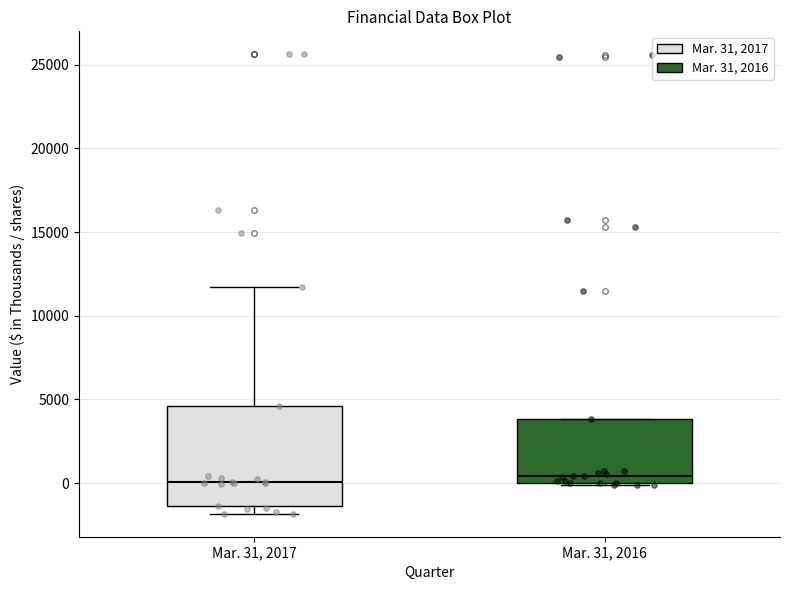

Reading left to right, transcribe this box plot: for each box, give where its median line is, the range the box spans, and where its two whiskers end, as read against the y-axis. The values are not printed on the chart, so give them approximately, as read against the axis.

Mar. 31, 2017: median 0, box -1500 to 4500, whiskers -2000 to 11500
Mar. 31, 2016: median 500, box 0 to 4000, whiskers 0 to 4000